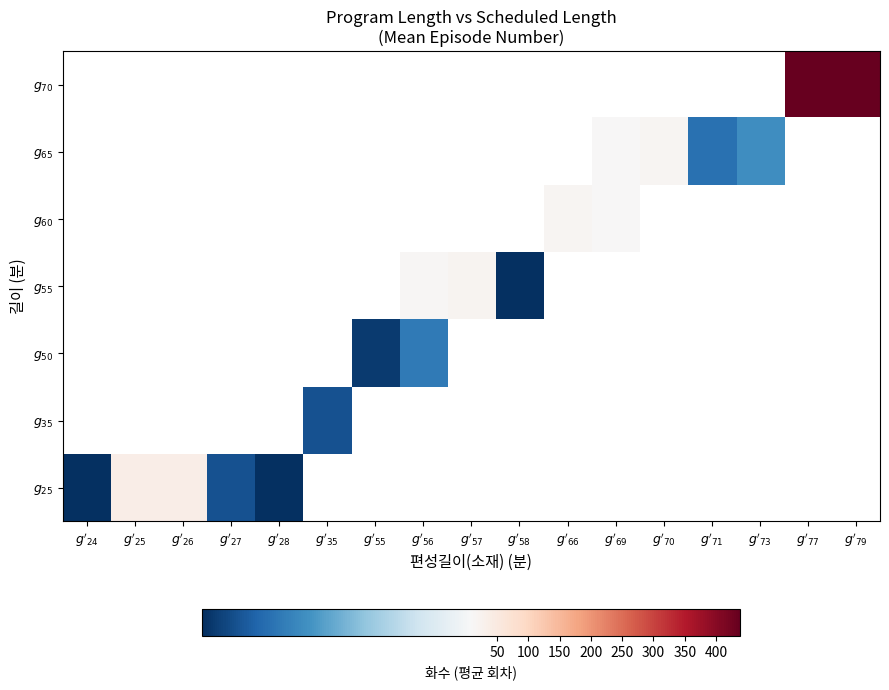

Between $g'_{73}$ and $g'_{69}$, which is larger?

$g'_{69}$